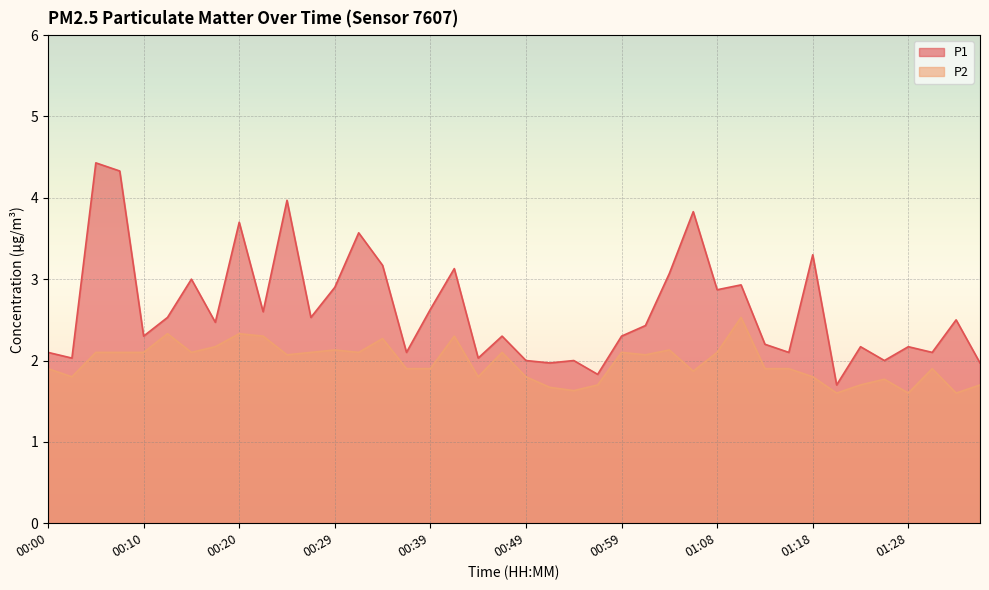

Reading right to left, extract all data points from this chart.

P1: 2.0	2.5	2.1	2.2	2.0	2.2	1.7	3.3	2.1	2.2	2.9	2.9	3.8	3.1	2.4	2.3	1.8	2.0	2.0	2.0	2.3	2.0	3.1	2.6	2.1	3.2	3.6	2.9	2.5	4.0	2.6	3.7	2.5	3.0	2.5	2.3	4.3	4.4	2.0	2.1
P2: 1.7	1.6	1.9	1.6	1.8	1.7	1.6	1.8	1.9	1.9	2.5	2.1	1.9	2.1	2.1	2.1	1.7	1.6	1.7	1.8	2.1	1.8	2.3	1.9	1.9	2.3	2.1	2.1	2.1	2.1	2.3	2.3	2.2	2.1	2.3	2.1	2.1	2.1	1.8	1.9